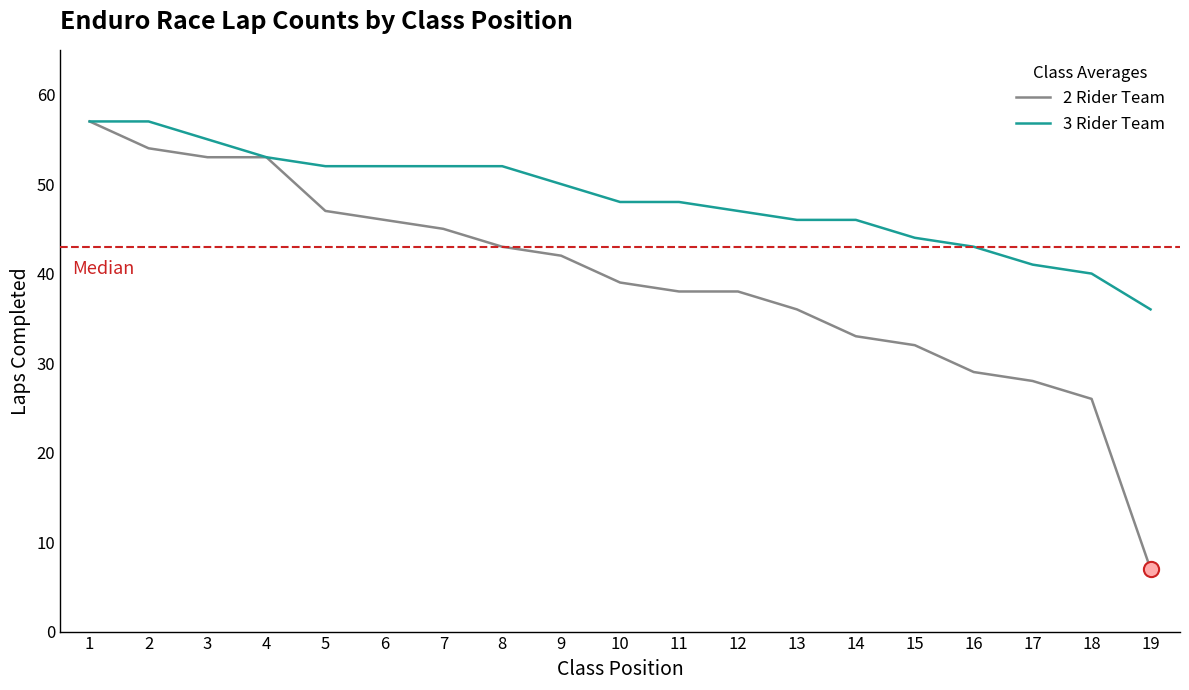

At how many categories does at least one series exceed 7?

19